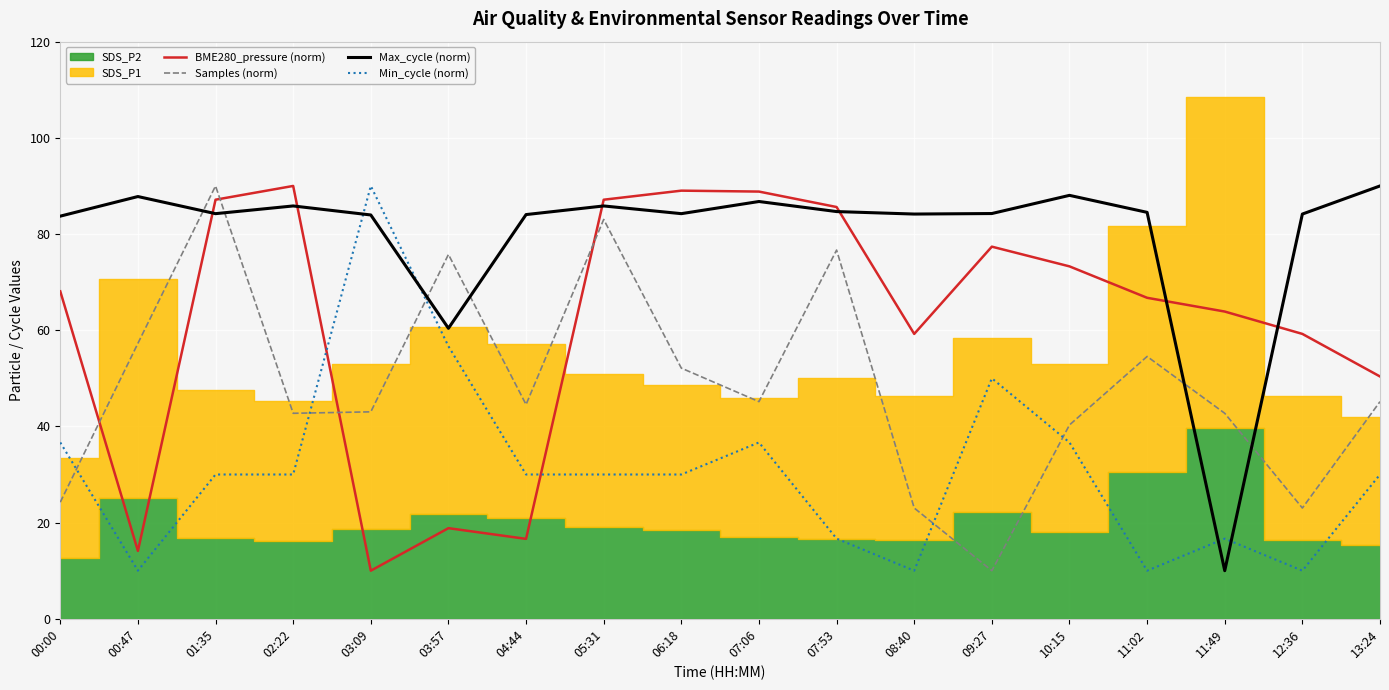

What is the difference between the highest and lowest values at 00:47?

77.8